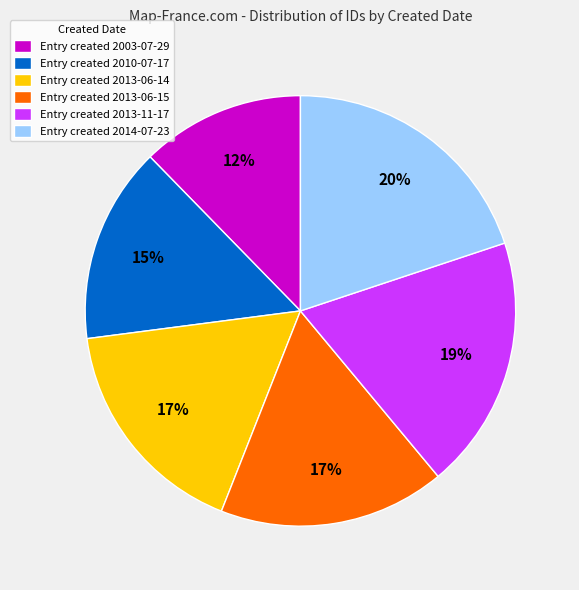

What percentage is the Entry created 2013-06-15 slice, to the nearest percent?

17%